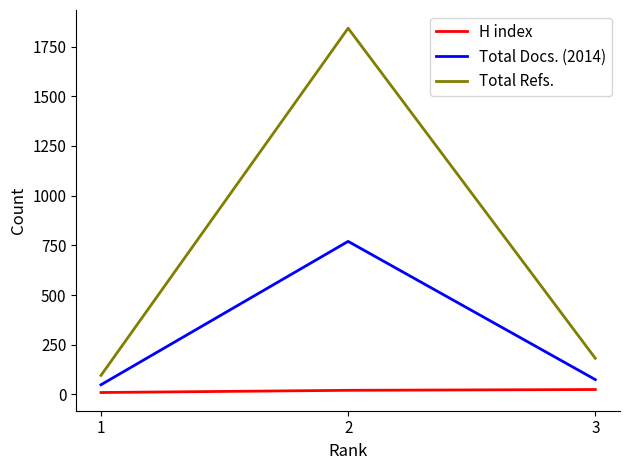

What is the greatest value displayed?

1842